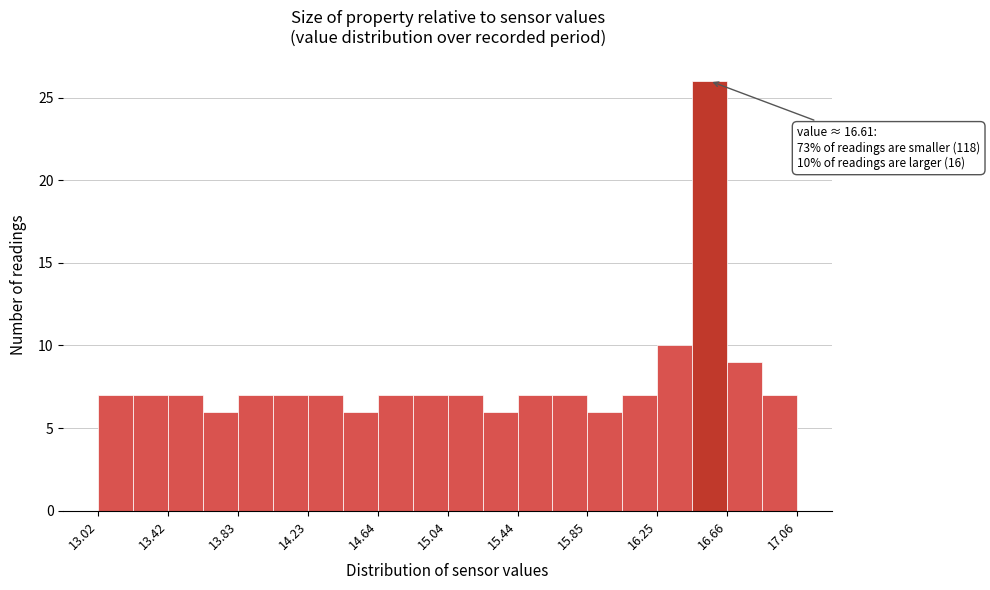

Over which range of the x-axis is the bar tallest?

16.45 to 16.65